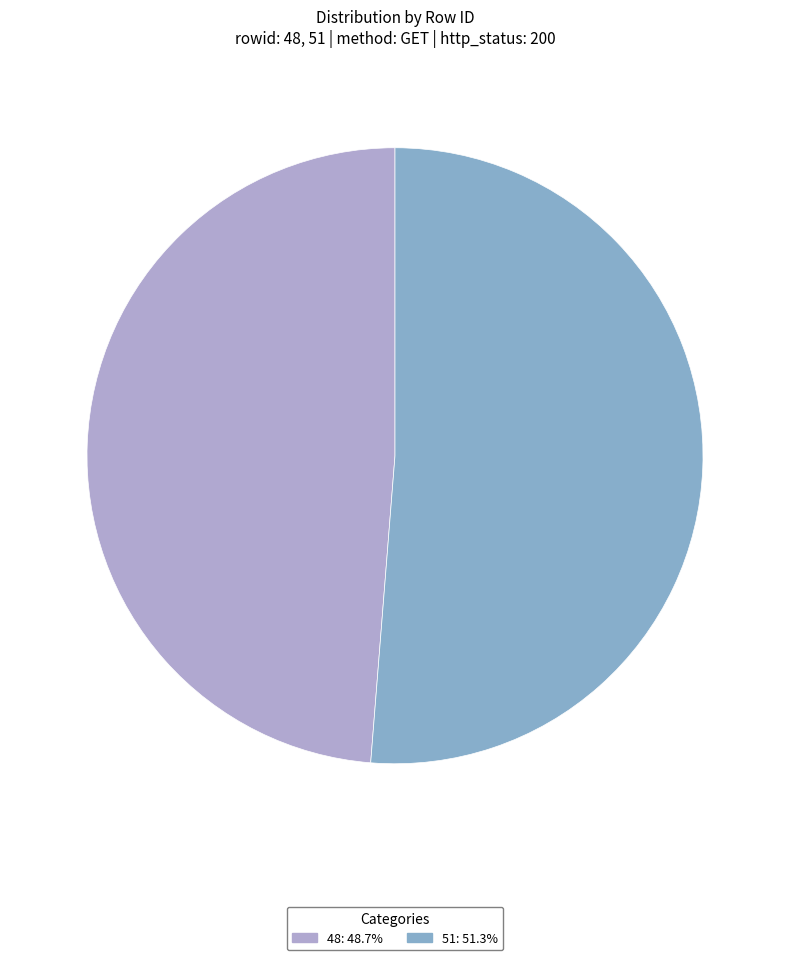

The 48 slice represents 42% of the pie. True or false?

False